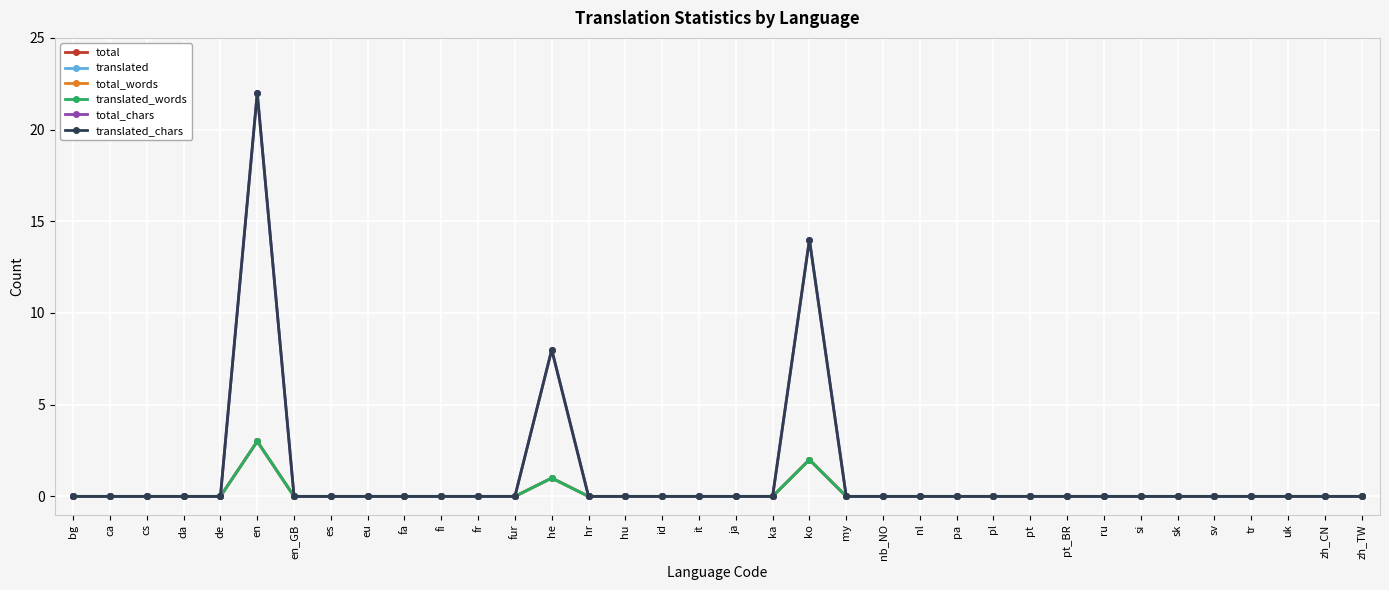

True or false: translated has more than 0 points higher than both neighbors.

True